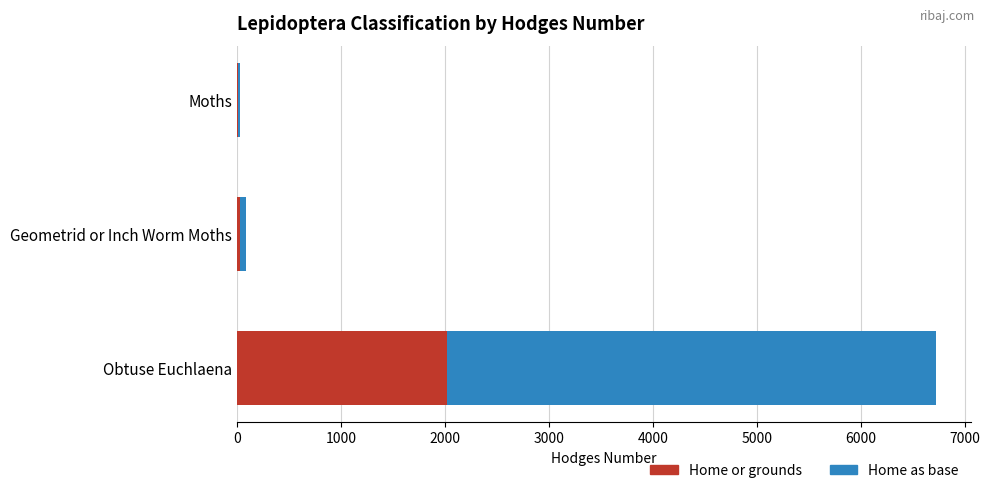

At which category is the sum across all series the highest?

Obtuse Euchlaena